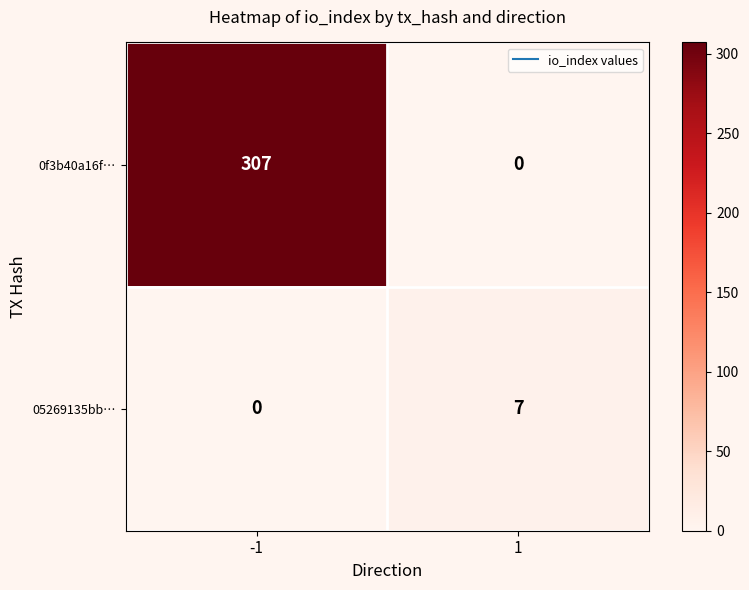

How many values in 05269135bb… are above zero?

1